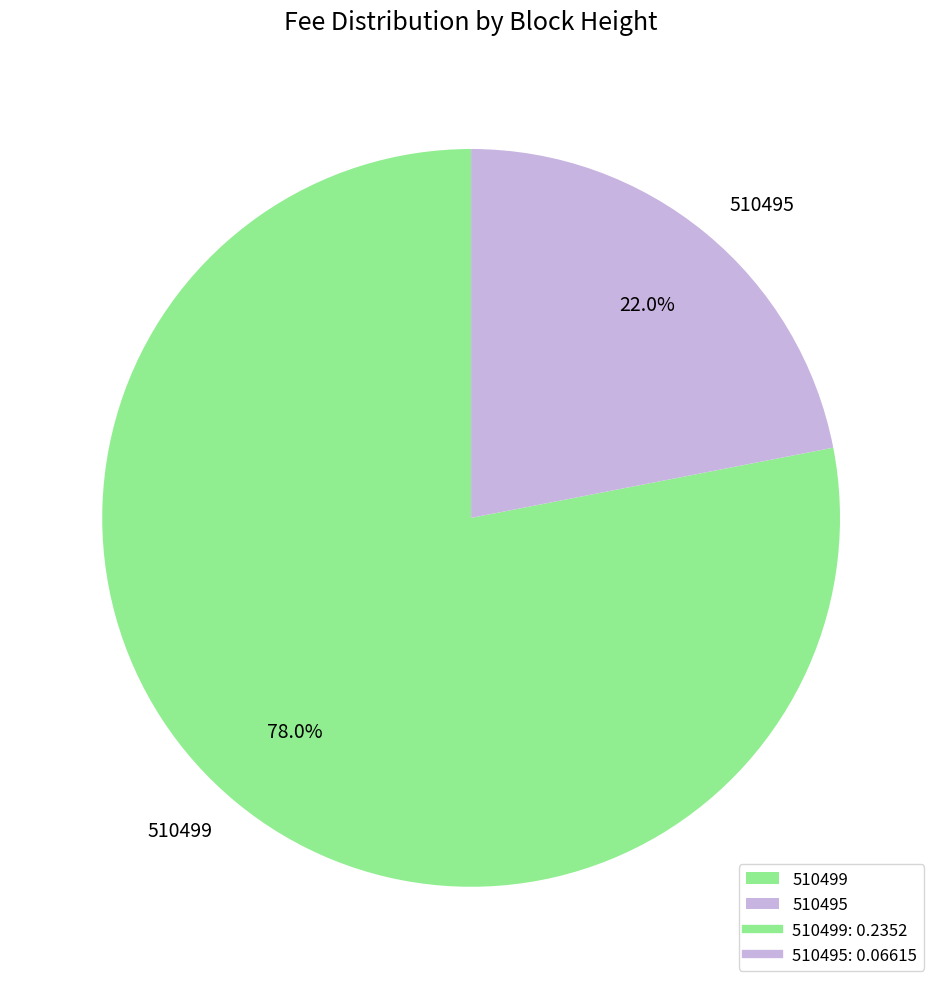

True or false: 510499 accounts for 87% of the total.

False